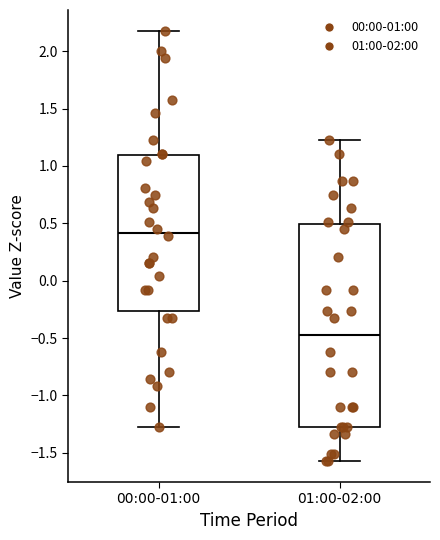

Which box is the tallest, from its lower edge to its upper edge?

01:00-02:00